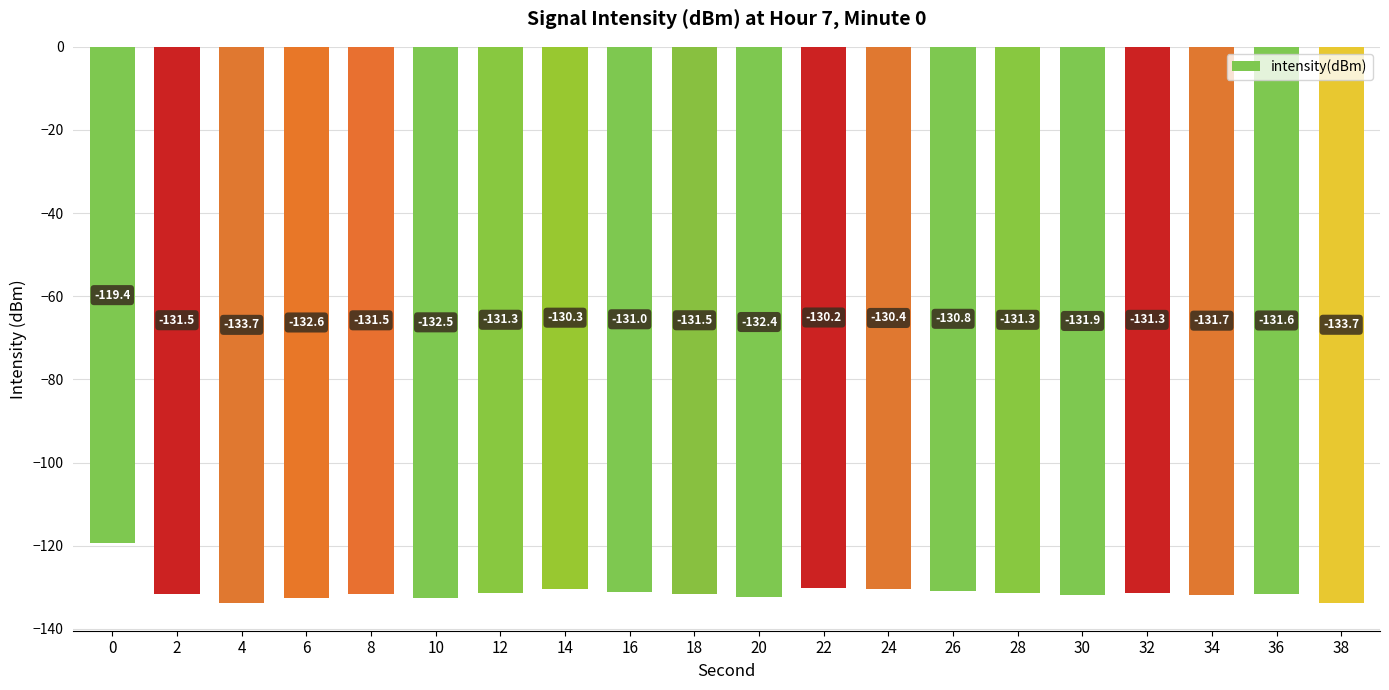

Reading left to right, what are all the values shown in this chart?

0=-119.4	2=-131.5	4=-133.7	6=-132.6	8=-131.5	10=-132.5	12=-131.3	14=-130.3	16=-131.0	18=-131.5	20=-132.4	22=-130.2	24=-130.4	26=-130.8	28=-131.3	30=-131.9	32=-131.3	34=-131.7	36=-131.6	38=-133.7